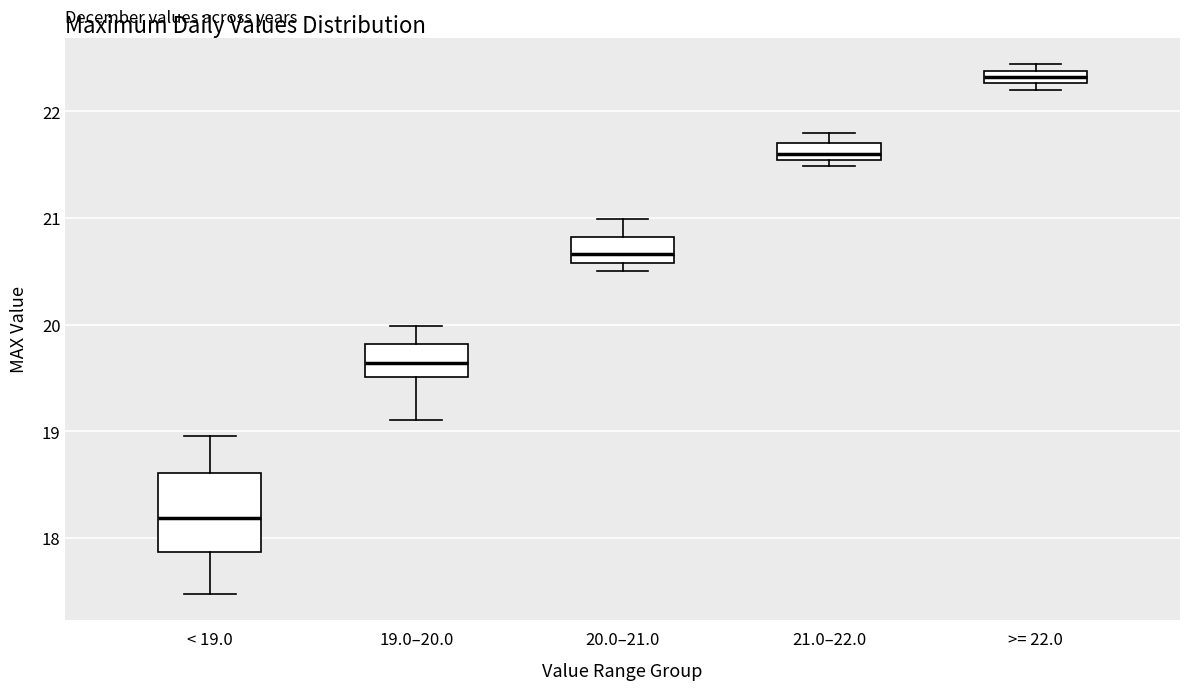

Where is the lower edge of the box for 21.0–22.0 on the y-axis? The values are not printed on the chart, so give them approximately, as read against the axis.

21.5